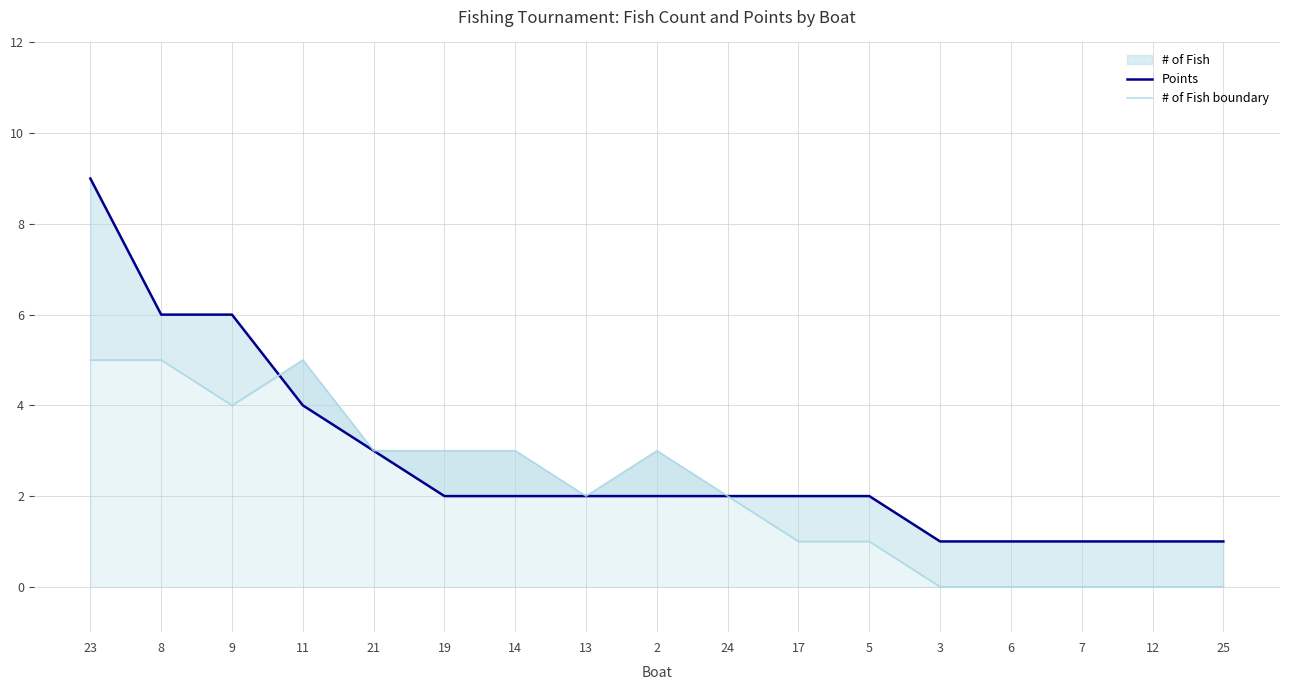

Between which two adjacent categories do # of Fish boundary and Points first intersect?

9 and 11